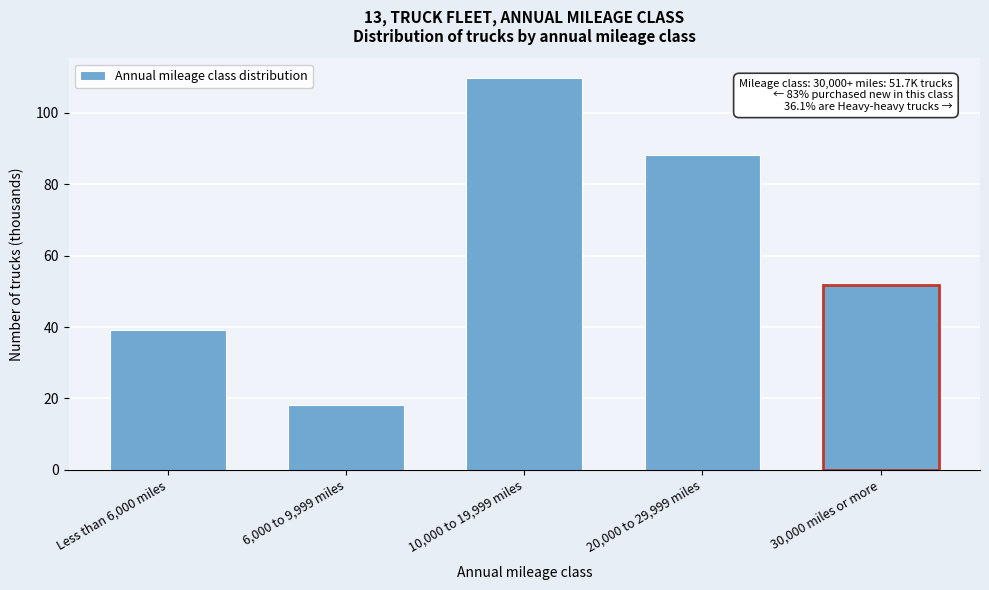

Reading left to right, what are all the values shown in this chart?

Less than 6,000 miles=39.2	6,000 to 9,999 miles=18.1	10,000 to 19,999 miles=109.8	20,000 to 29,999 miles=88.2	30,000 miles or more=51.7